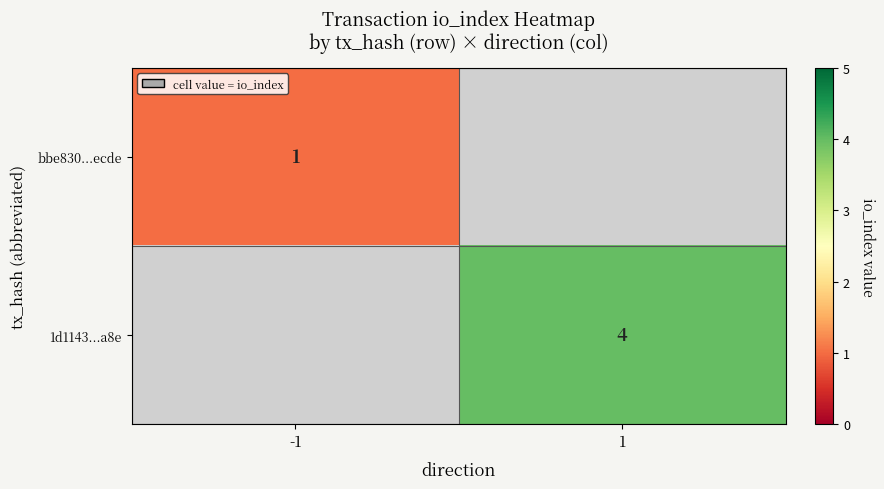

Between -1 and 1, which is larger?

1